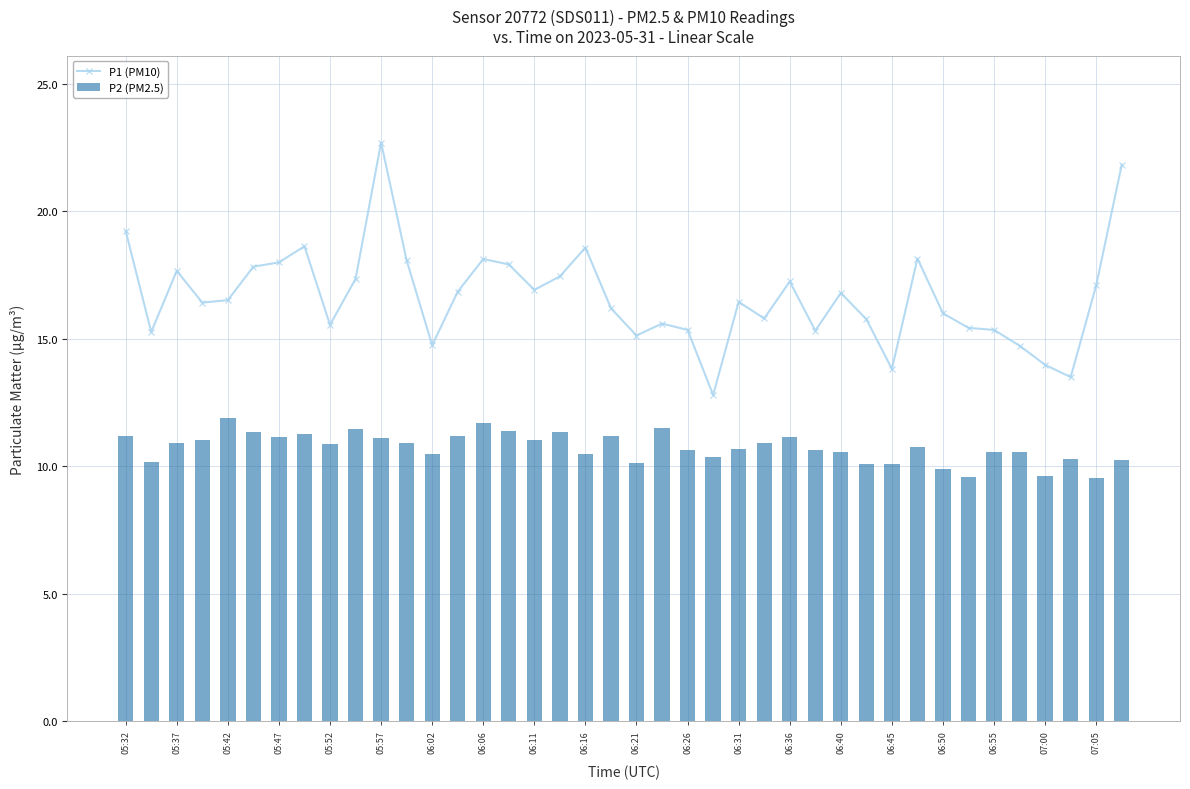

What is the average value of the P2 (PM2.5) series?

10.8